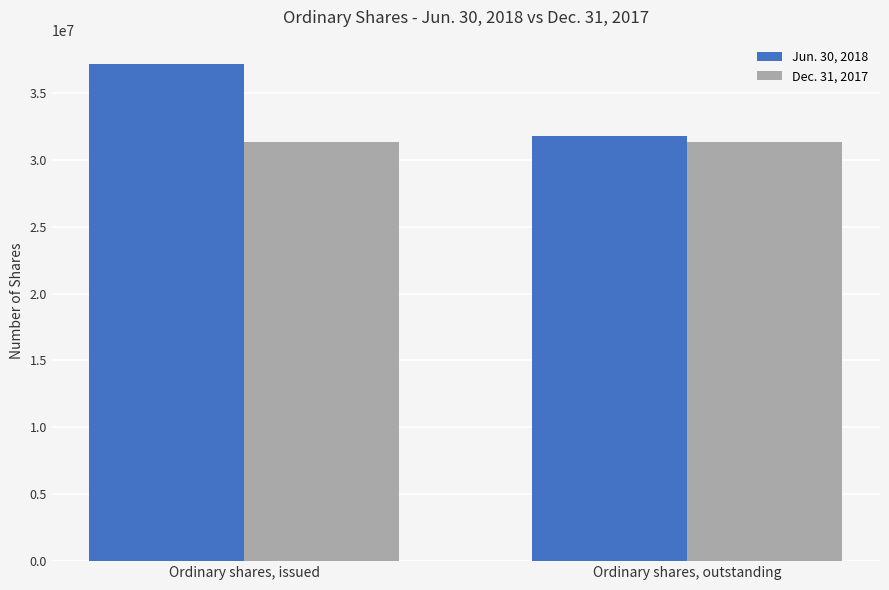

What are all the series names shown in the legend?

Jun. 30, 2018, Dec. 31, 2017